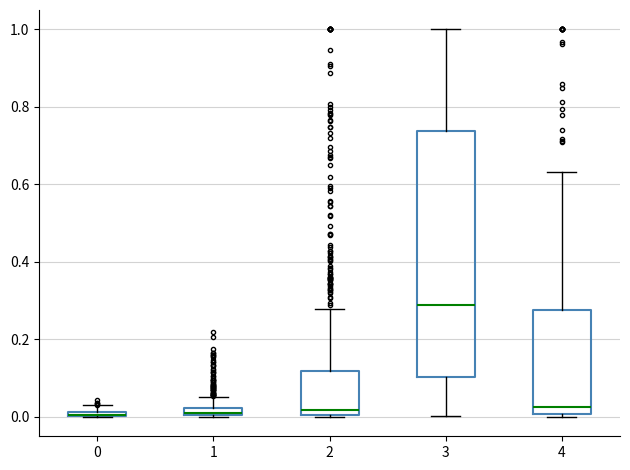

Which box is the tallest, from its lower edge to its upper edge?

3